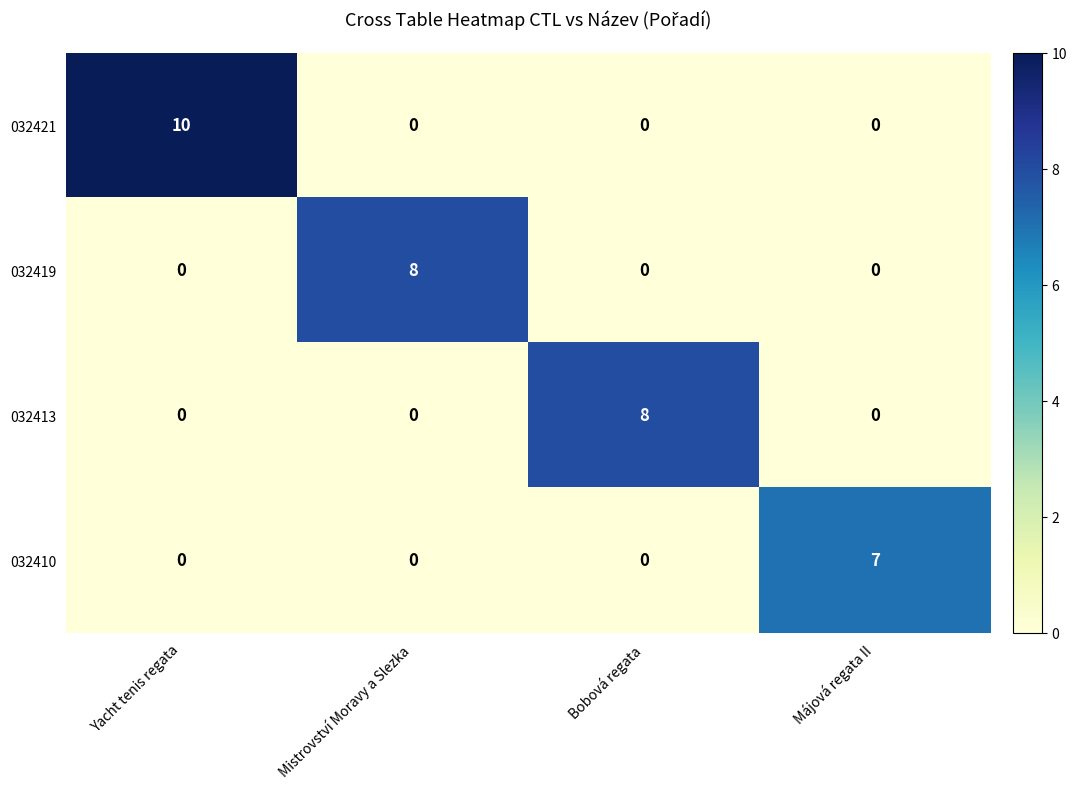

What is the difference between the maximum and minimum values in the 032410 series?

7